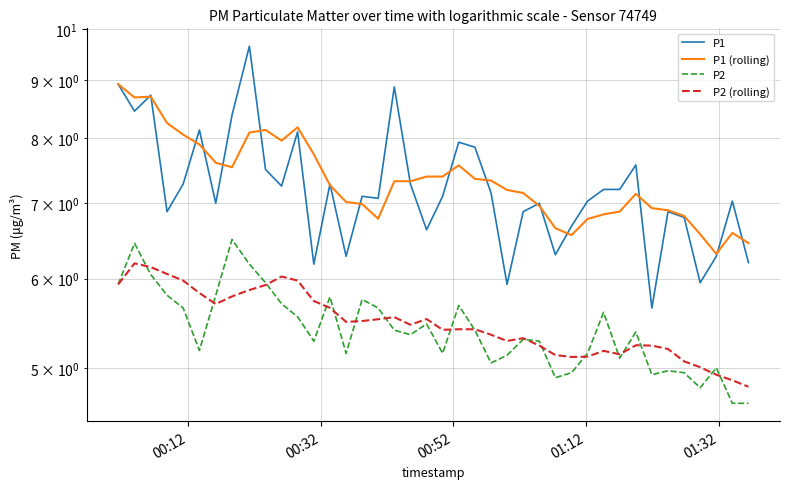

At which label does P1 (rolling) first exceed 7?

00:12